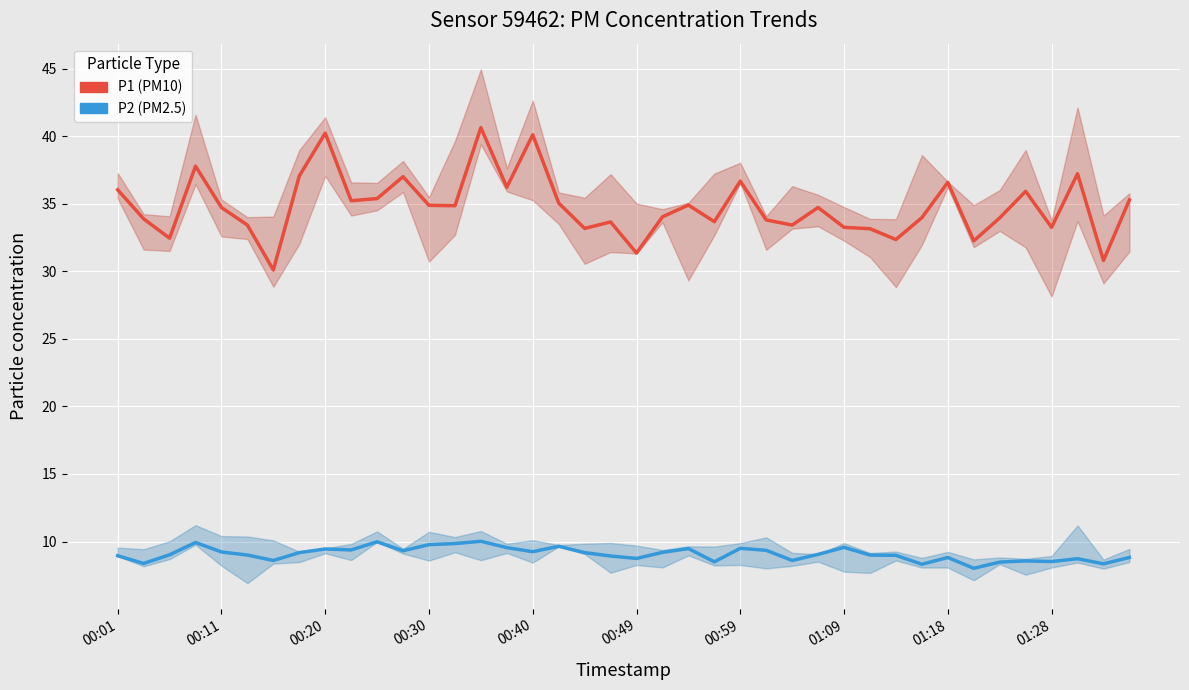

True or false: P2 has more than 1 interior local peaks.

True